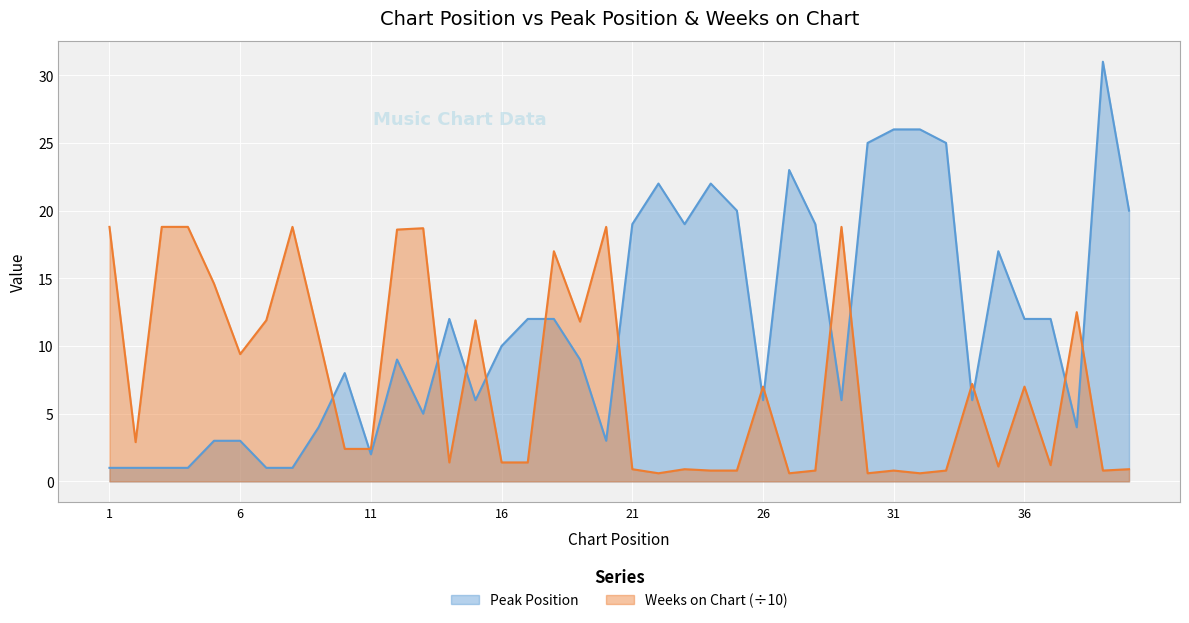

What is the difference between the highest and lowest values at 35?

15.9